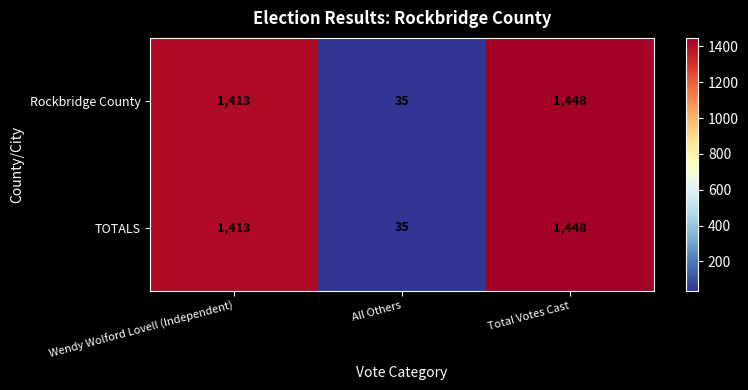

What is the difference between the maximum and minimum values in the TOTALS series?

1413